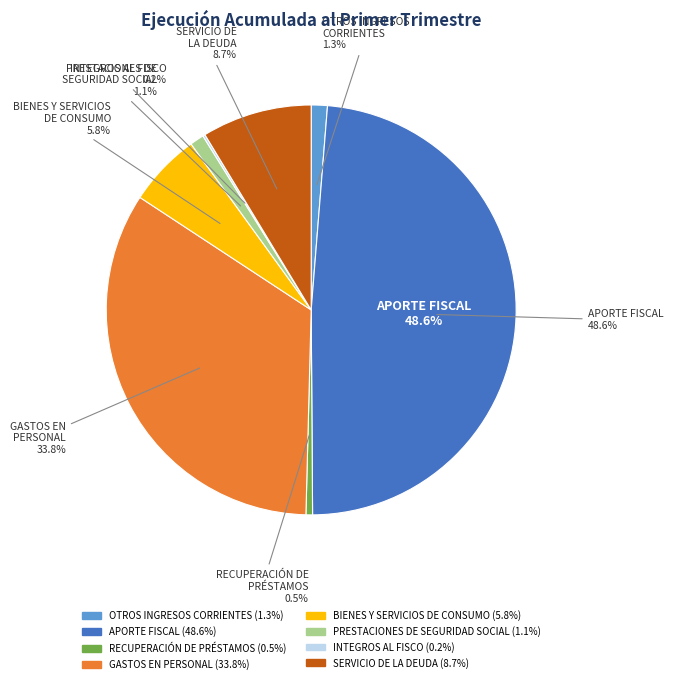

Does BIENES Y SERVICIOS
DE CONSUMO represent more than half of the total?

No